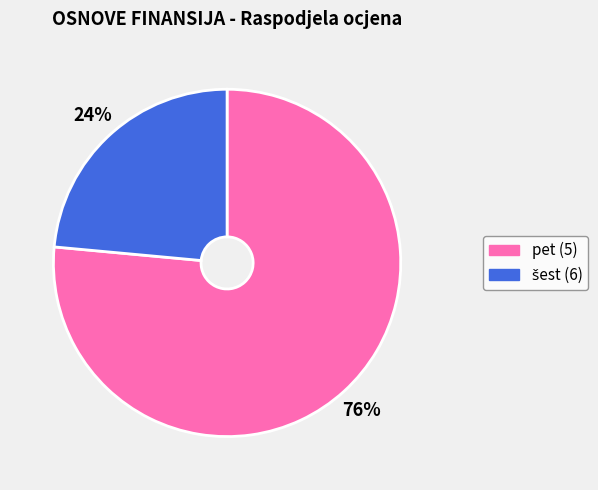

What percentage is the pet (5) slice, to the nearest percent?

76%